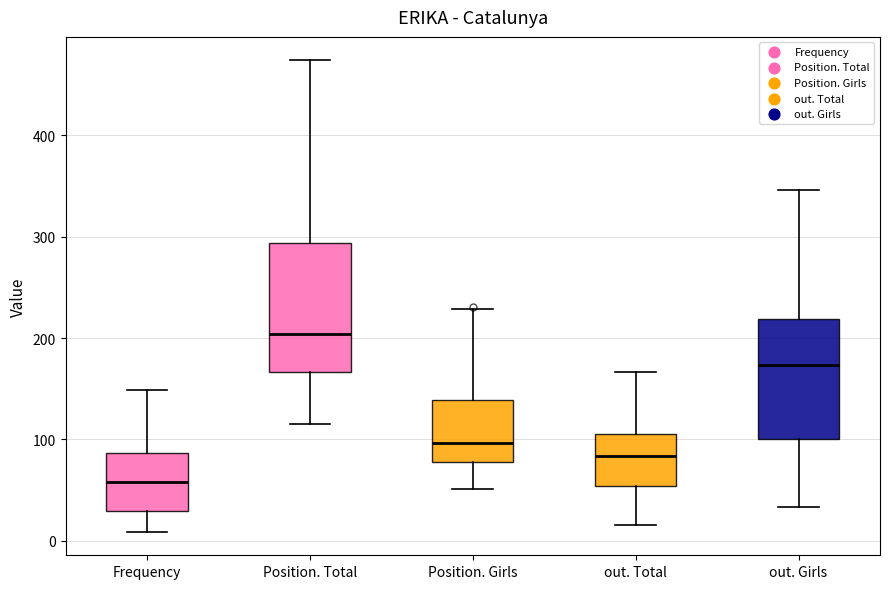

Reading left to right, transcribe this box plot: for each box, give where its median line is, the range the box spans, and where its two whiskers end, as read against the y-axis. The values are not printed on the chart, so give them approximately, as read against the axis.

Frequency: median 60, box 30 to 90, whiskers 10 to 150
Position. Total: median 200, box 170 to 290, whiskers 120 to 470
Position. Girls: median 100, box 80 to 140, whiskers 50 to 230
out. Total: median 80, box 50 to 110, whiskers 20 to 170
out. Girls: median 170, box 100 to 220, whiskers 30 to 350